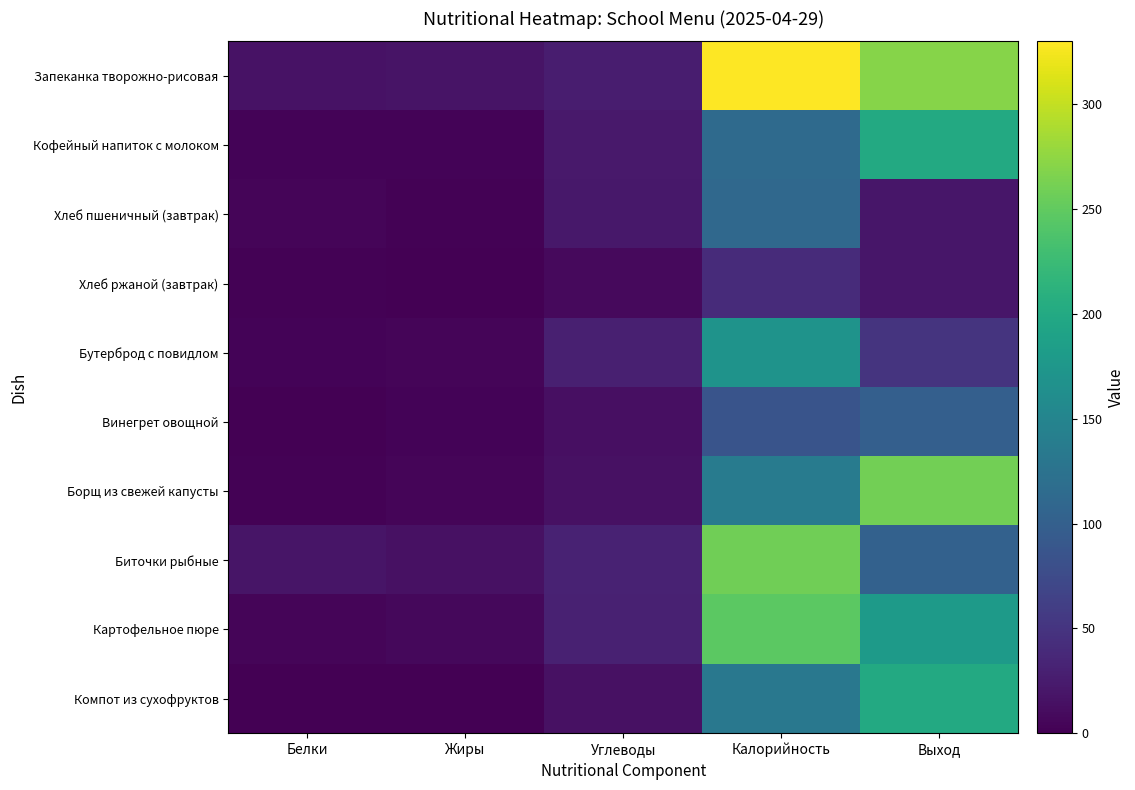

Which series has the widest spread of values?

Запеканка творожно-рисовая